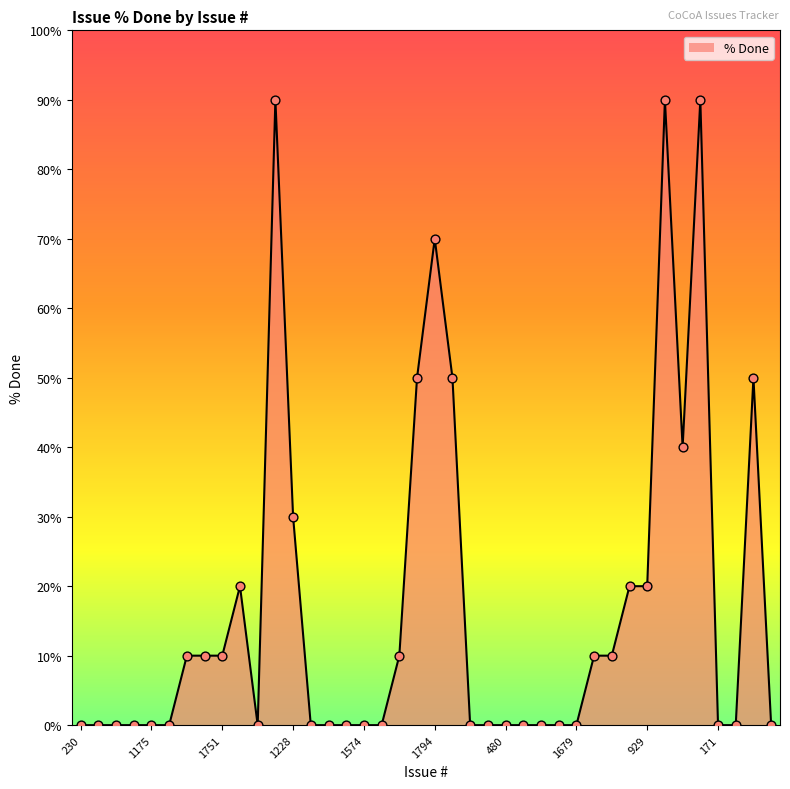

What is the maximum value shown in the chart?

90